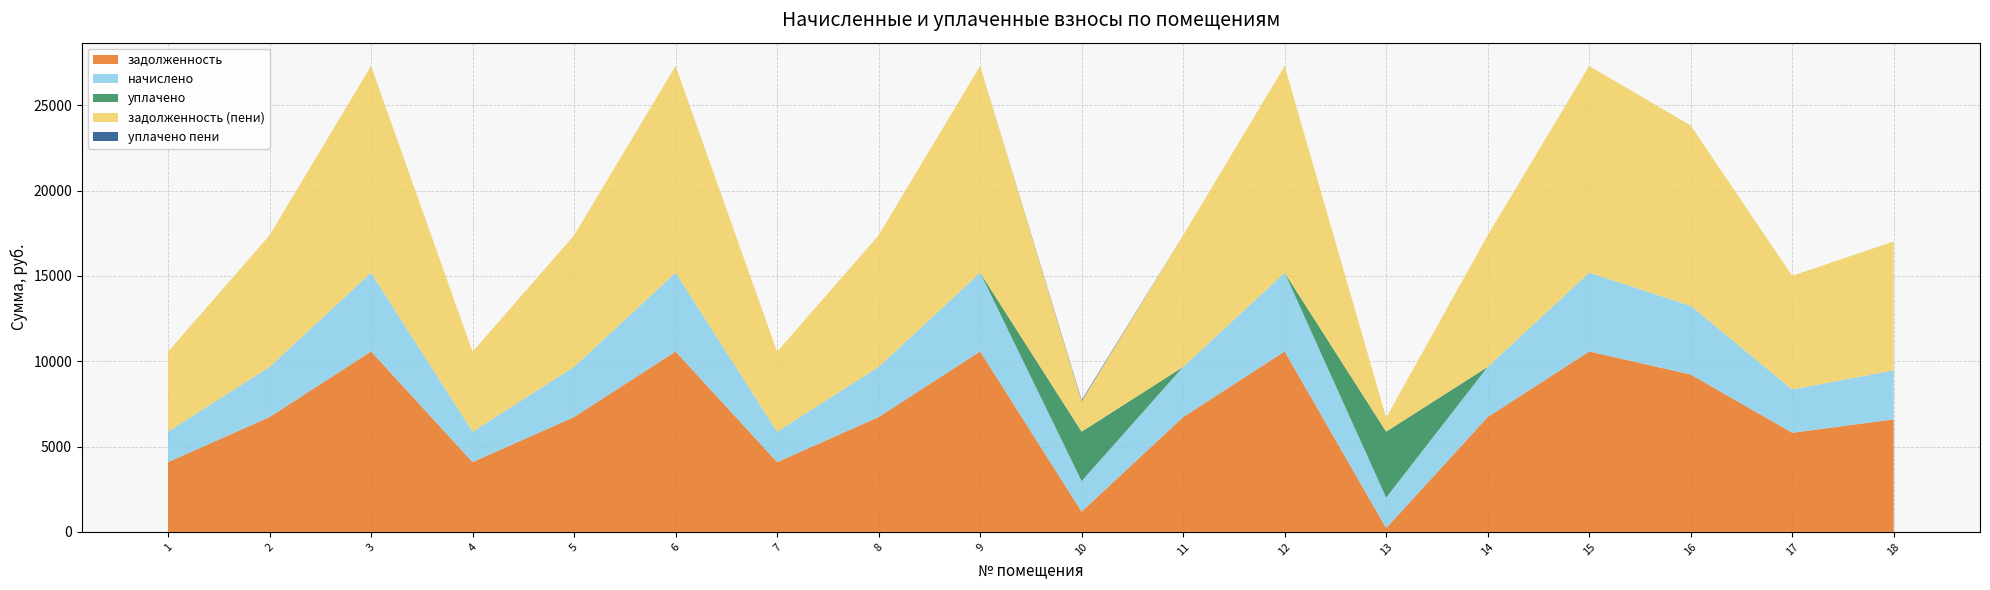

Reading left to right, what are all the values shown in this chart?

задолженность: 4088.7	6730.0	10573.4	4088.7	6730.0	10573.4	4088.7	6730.0	10573.4	1189.9	6730.0	10573.4	224.7	6730.0	10573.4	9222.6	5809.4	6592.1
начислено: 1784.9	2937.9	4615.6	1784.9	2937.9	4615.6	1784.9	2937.9	4615.6	1784.9	2937.9	4615.6	1784.9	2937.9	4615.6	4026.0	2536.0	2877.7
уплачено: 0.0	0.0	0.0	0.0	0.0	0.0	0.0	0.0	0.0	2898.8	0.0	0.0	3864.0	0.0	0.0	0.0	0.0	0.0
задолженность (пени): 4683.7	7709.3	12111.9	4683.7	7709.3	12111.9	4683.7	7709.3	12111.9	1784.9	7709.3	12111.9	819.7	7709.3	12111.9	10564.6	6654.8	7551.3
уплачено пени: 0.0	0.0	0.0	0.0	0.0	0.0	0.0	0.0	0.0	59.2	0.0	0.0	0.0	0.0	0.0	0.0	0.0	0.0